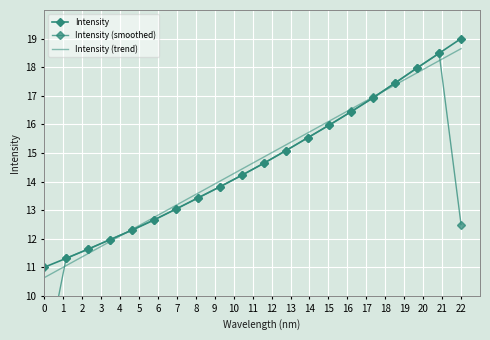

Which has a higher value, 1 or 5?

5